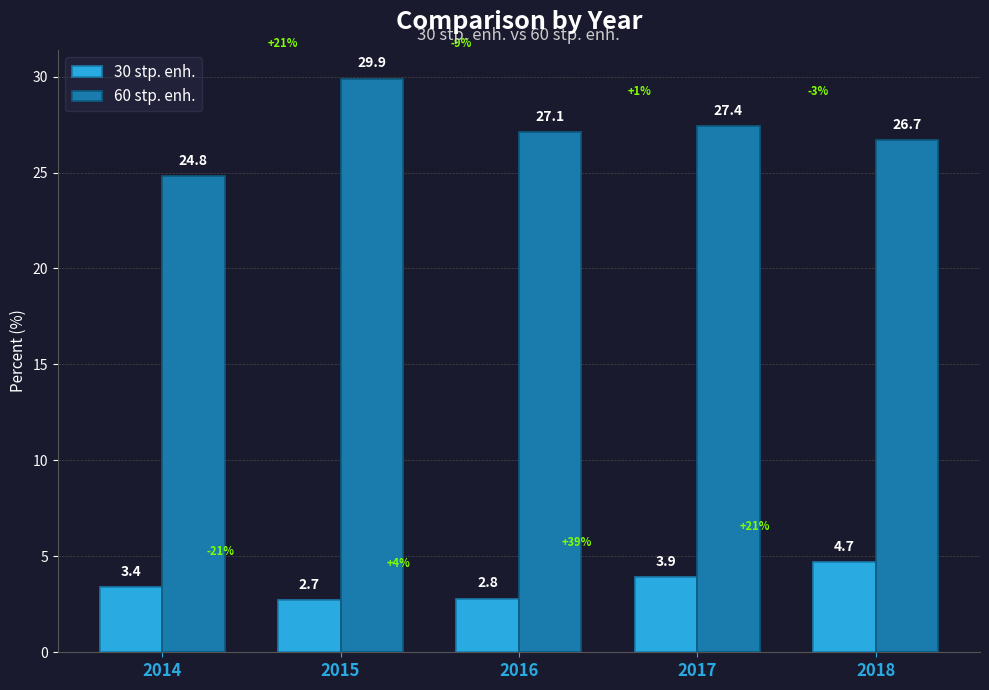

What are all the series names shown in the legend?

30 stp. enh., 60 stp. enh.